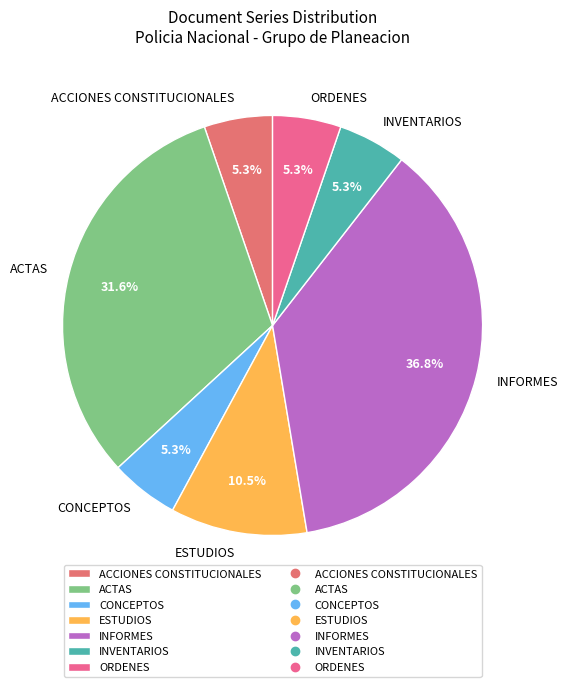

Which slice is the largest?

INFORMES